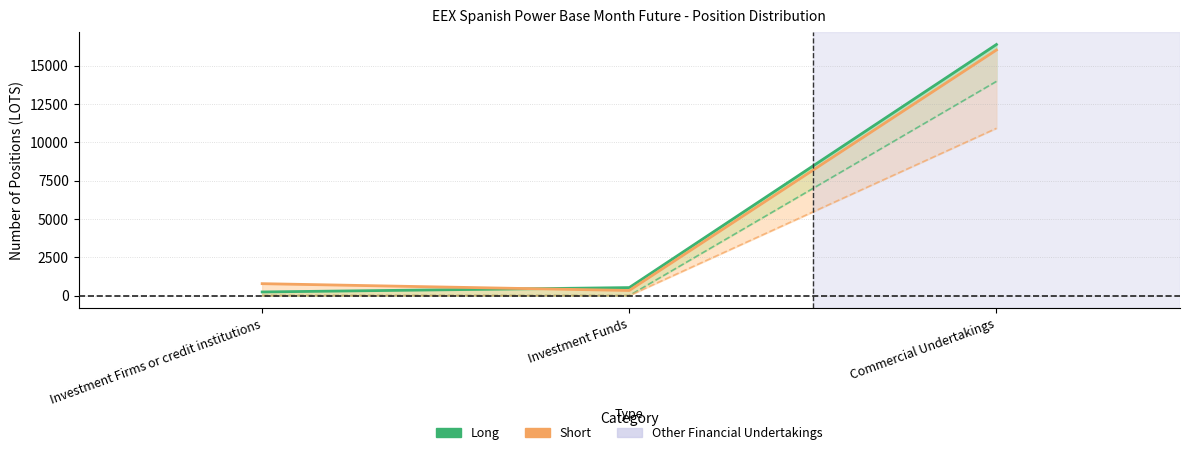

Is the value of Long (Total) at Investment Firms or credit institutions greater than the value of Short (Total) at Investment Funds?

No